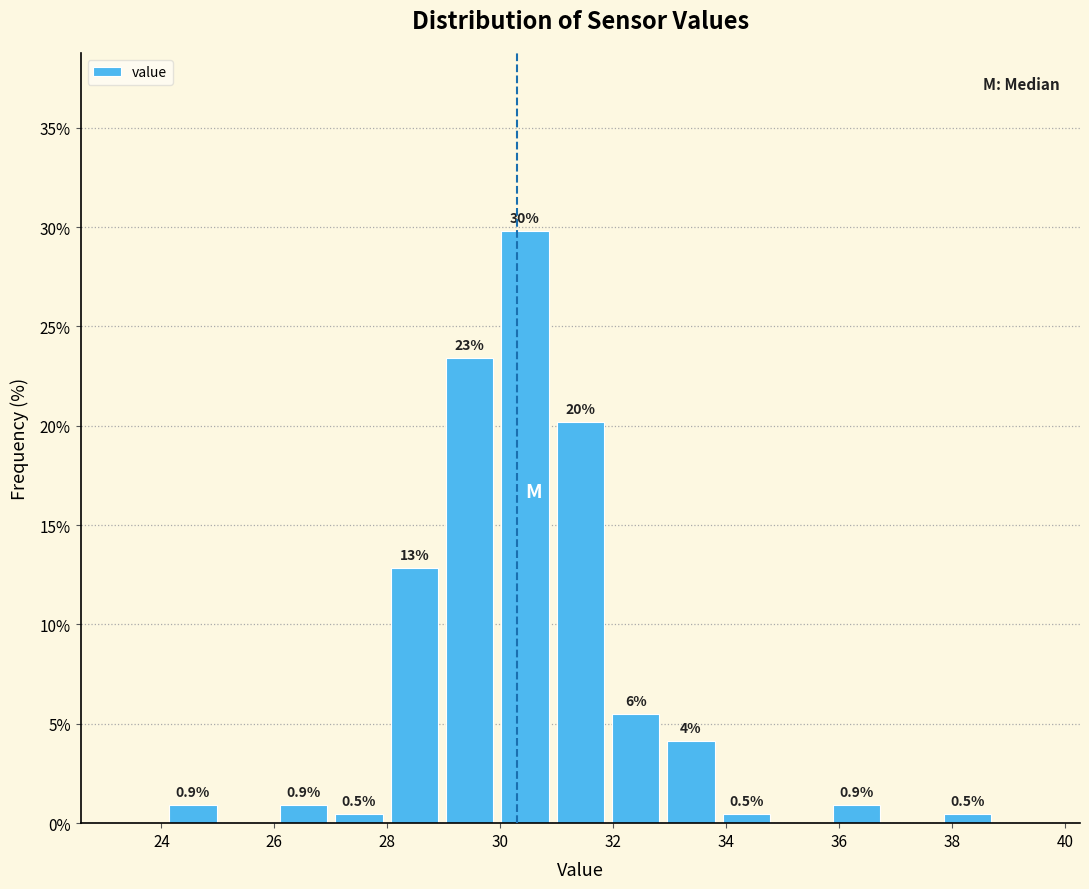

Which range on the x-axis has the tallest bar?

30.0 to 31.0